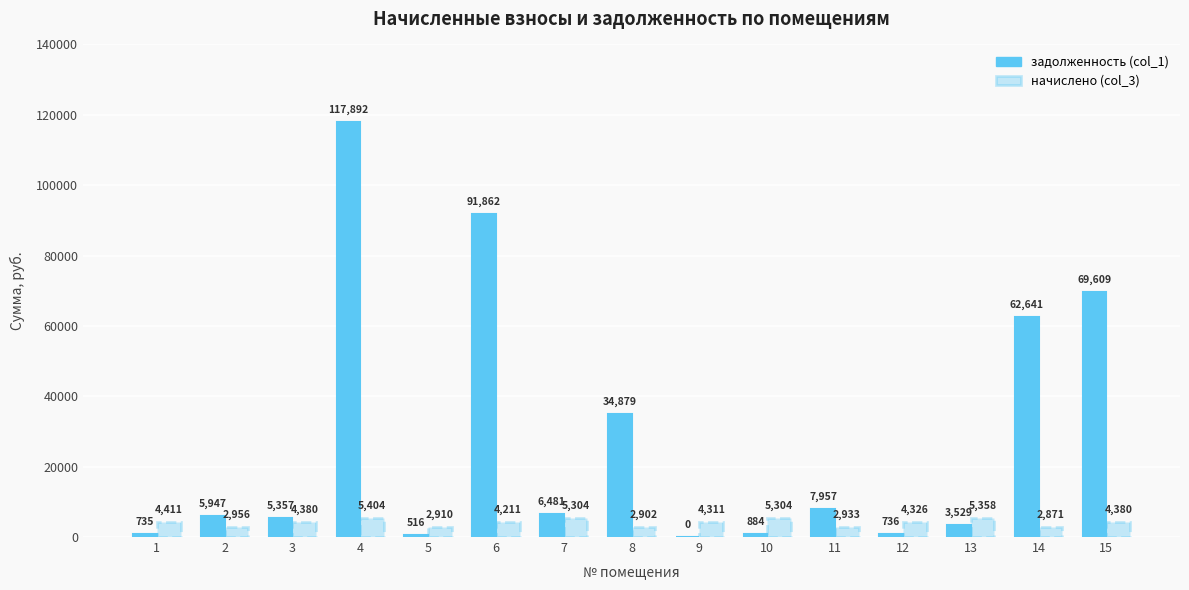

What is the sum of all задолженность (col_1) values?

409025.2